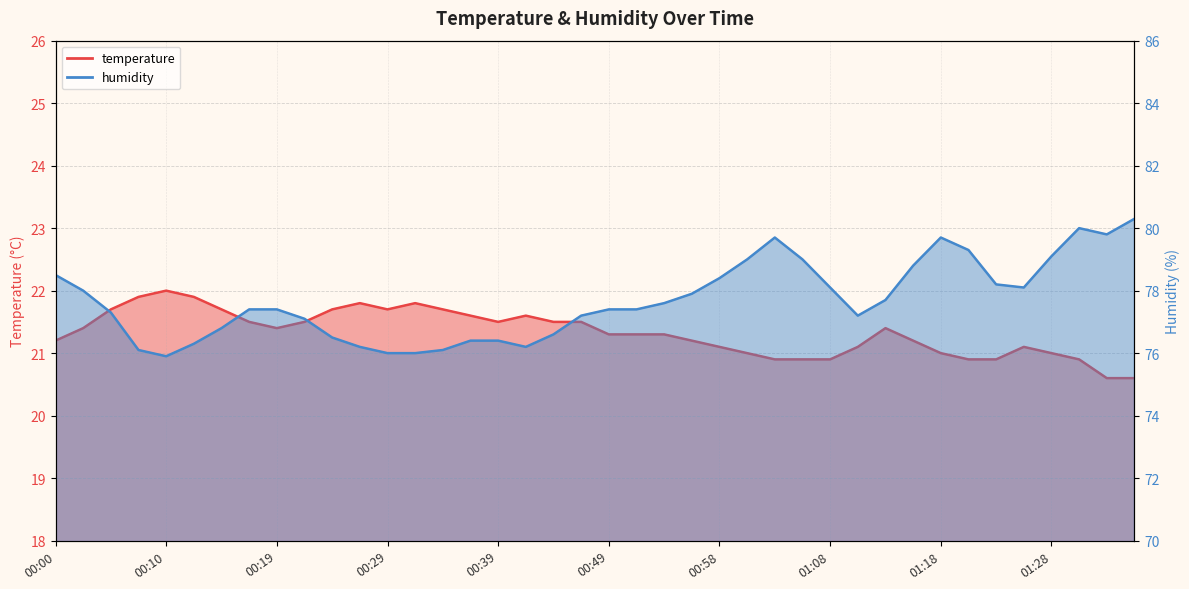

What are all the series names shown in the legend?

temperature, humidity